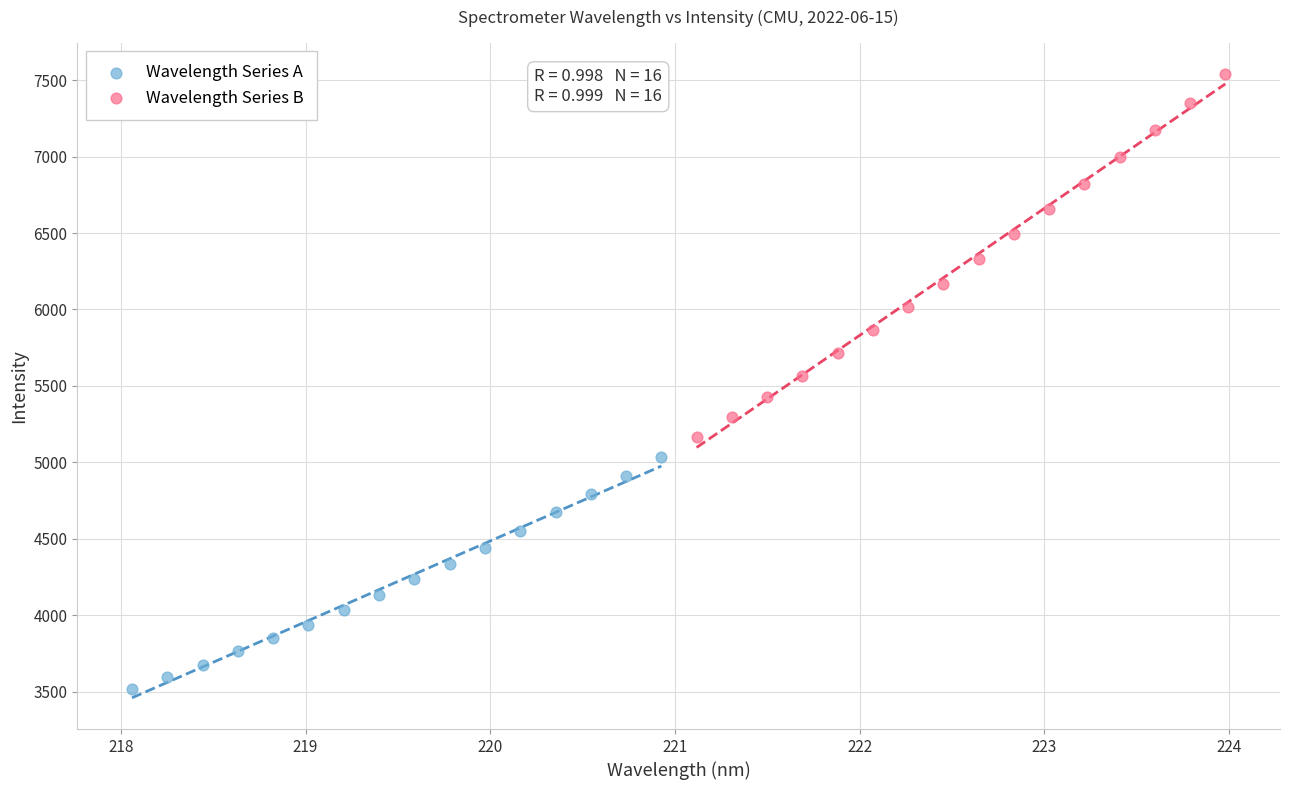

Which series reaches the maximum Y coordinate?

Wavelength Series B